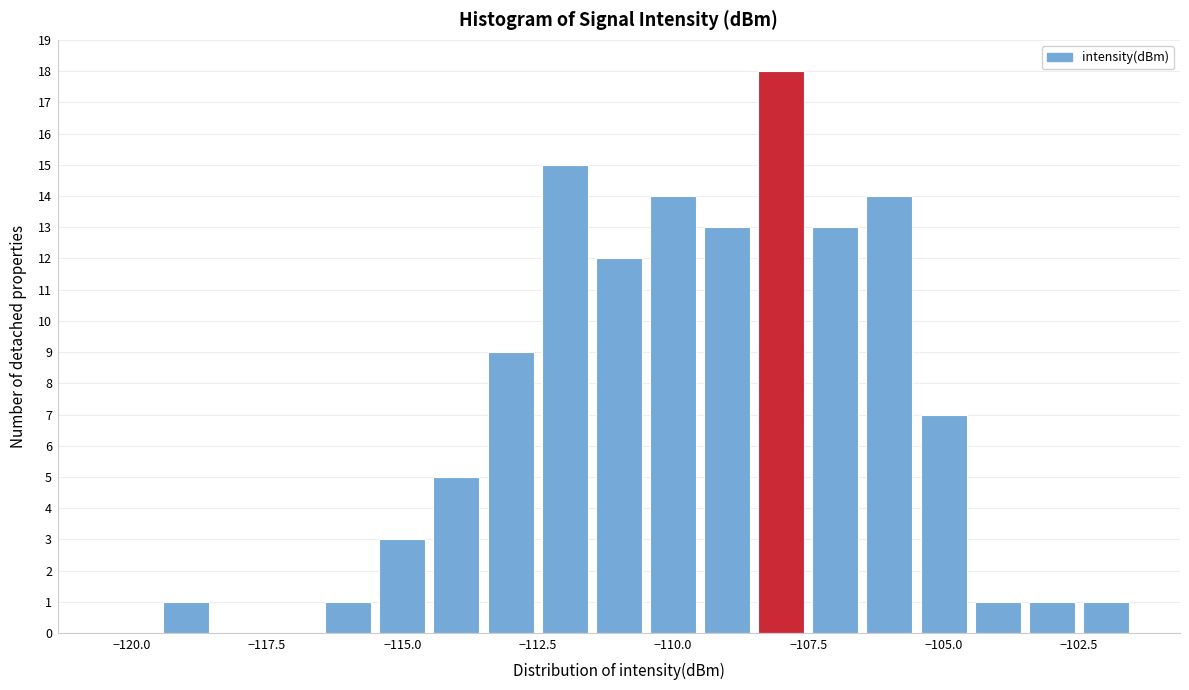

Around what value on the x-axis is the tallest bar? Give the approximate position of its centre, as read against the axis.

-108.0